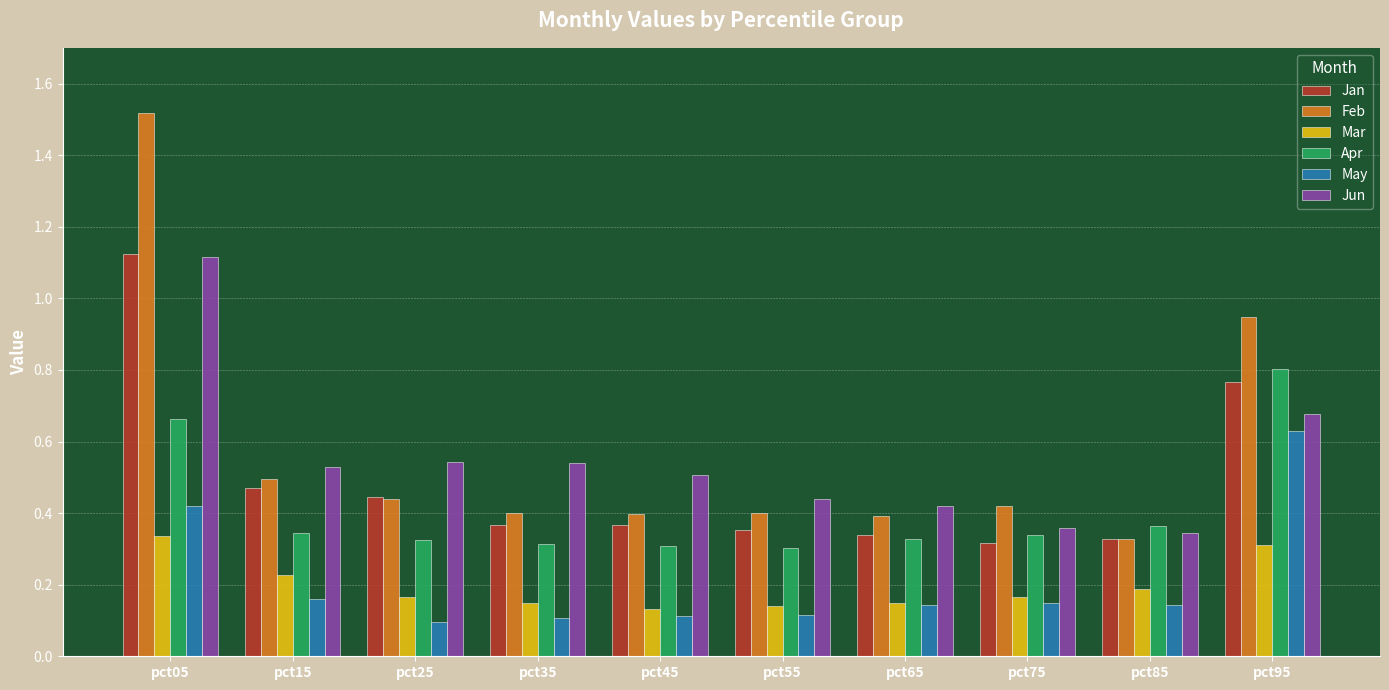

What is the sum of the Jun values at pct35 and pct55?

1.0